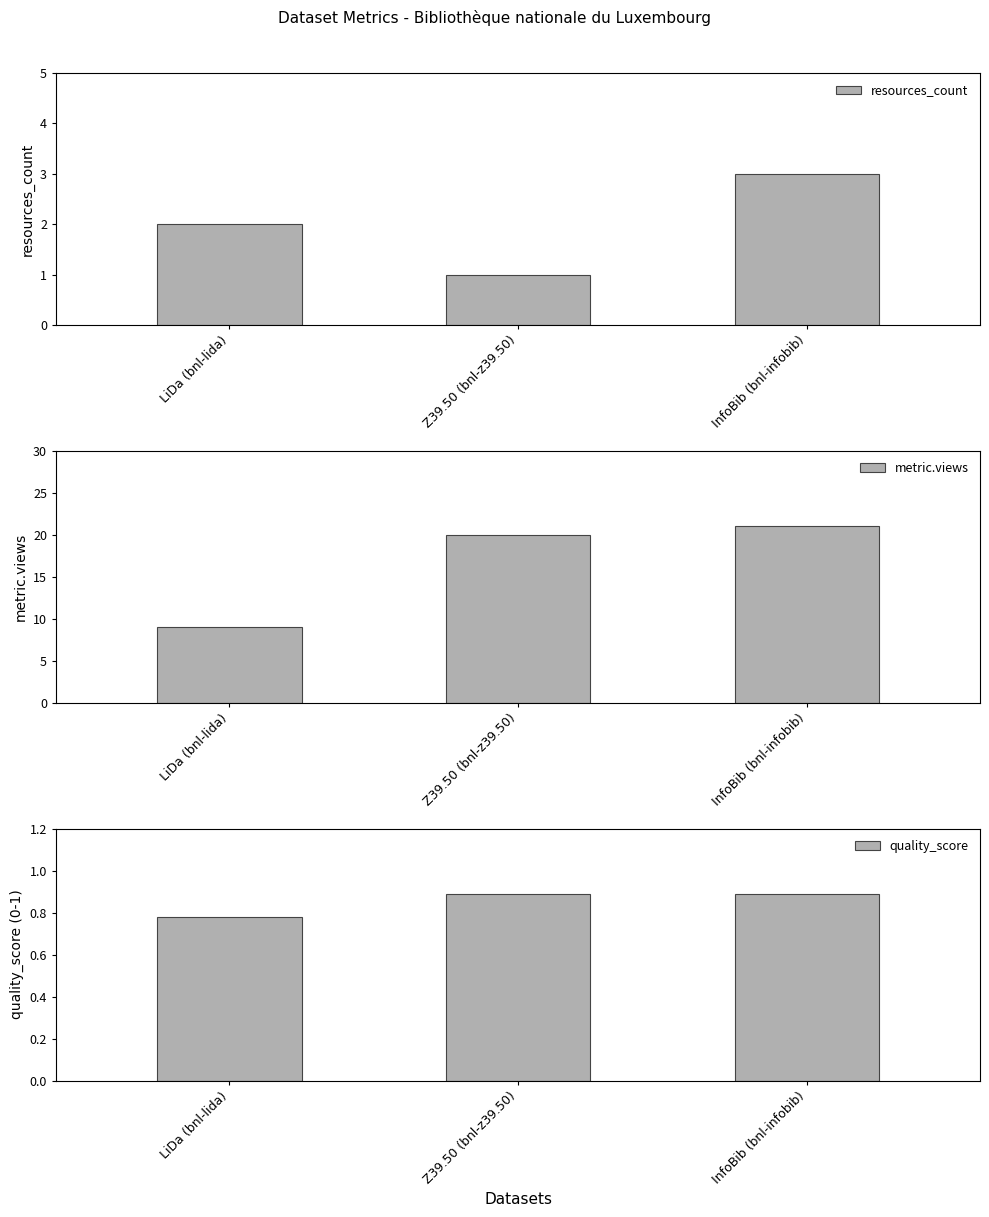

What is the difference between the highest and lowest values at LiDa (bnl-lida)?

8.2